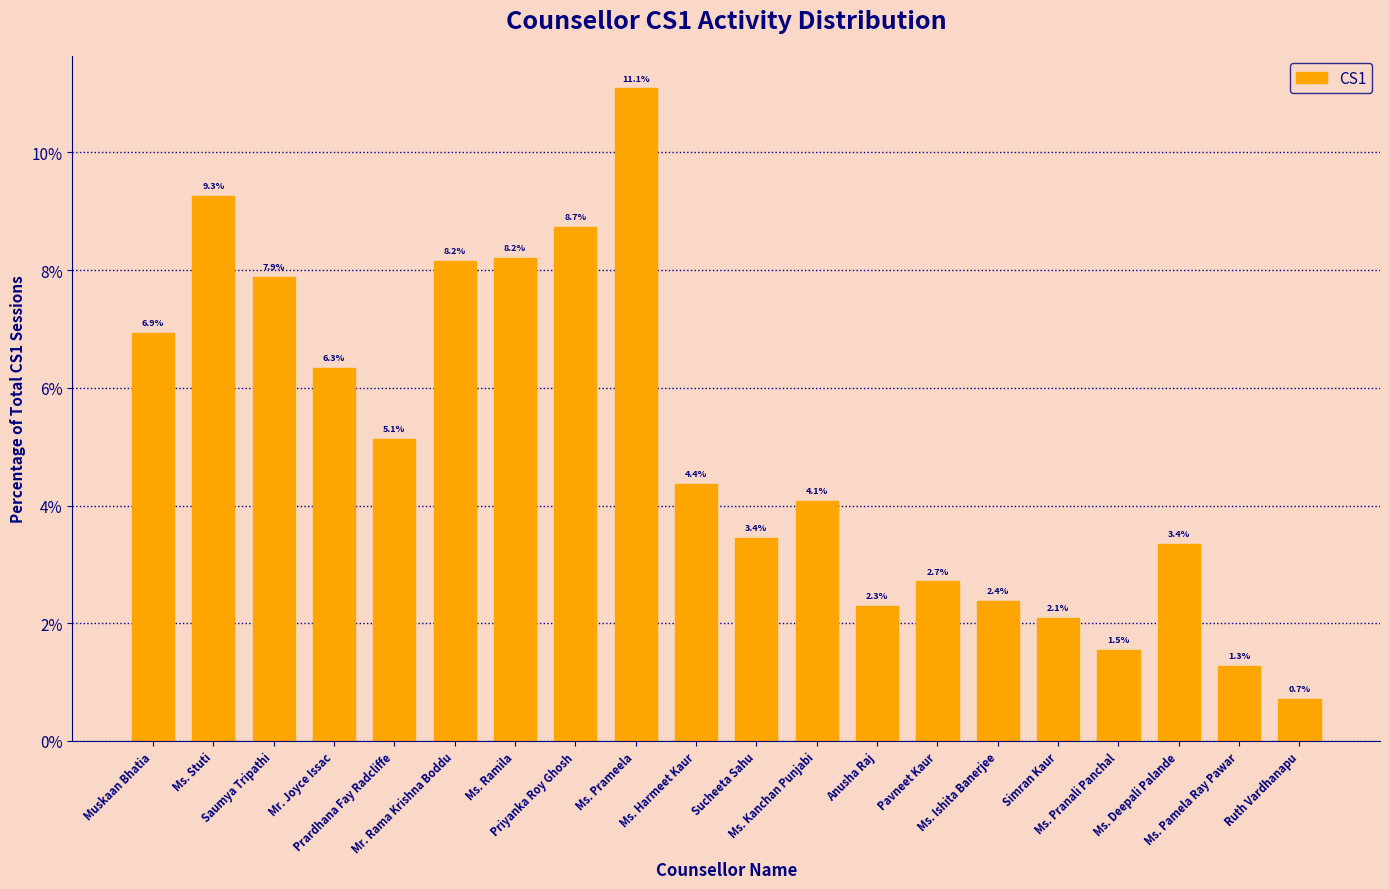

What is the value of the 12th bar from the left?

4.1